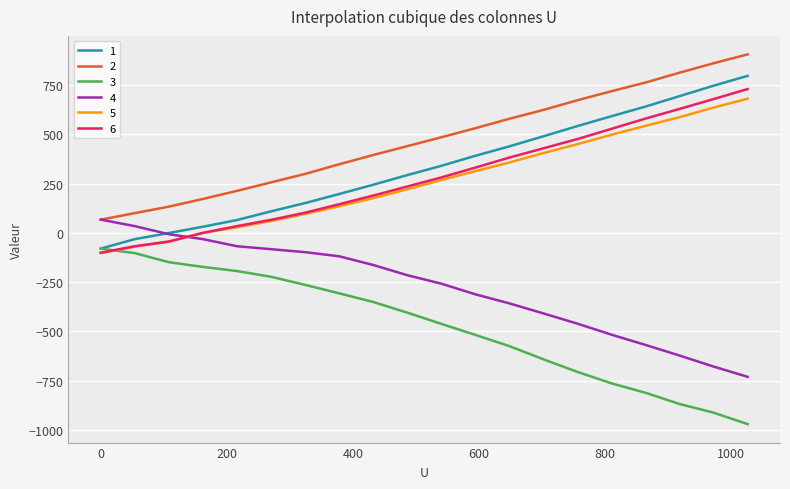

Reading left to right, list all the values displayed in this chart.

1: -80	-32	-1	31	65	109	151	197	244	293	340	391	439	490	542	592	641	694	747	797
2: 67	100	133	172	213	256	299	348	395	440	485	531	579	624	673	719	763	813	861	906
3: -80	-103	-149	-173	-194	-223	-264	-307	-351	-405	-462	-518	-575	-642	-706	-764	-812	-869	-913	-971
4: 67	34	-7	-32	-68	-83	-98	-119	-163	-215	-258	-312	-358	-409	-461	-517	-569	-623	-679	-731
5: -103	-70	-45	-1	28	60	96	135	176	221	268	313	357	405	450	498	543	587	636	681
6: -101	-68	-44	0	34	66	102	145	189	235	281	331	382	429	476	528	580	629	679	730